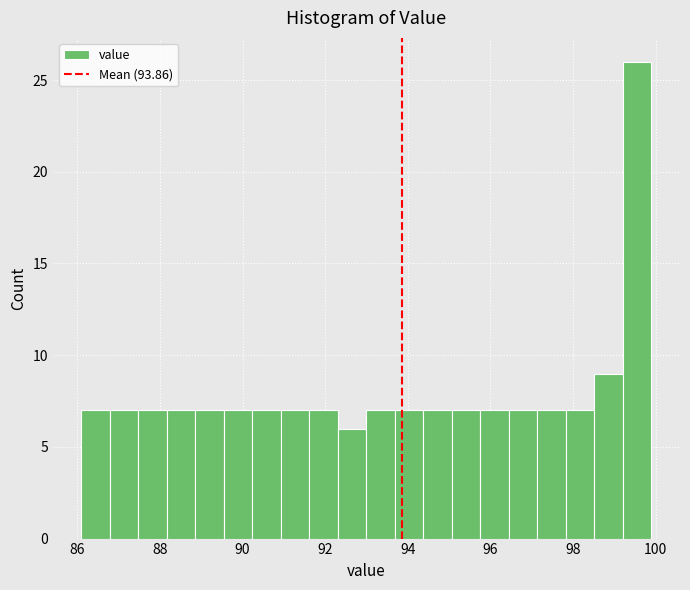

Around what value on the x-axis is the tallest bar? Give the approximate position of its centre, as read against the axis.

99.6